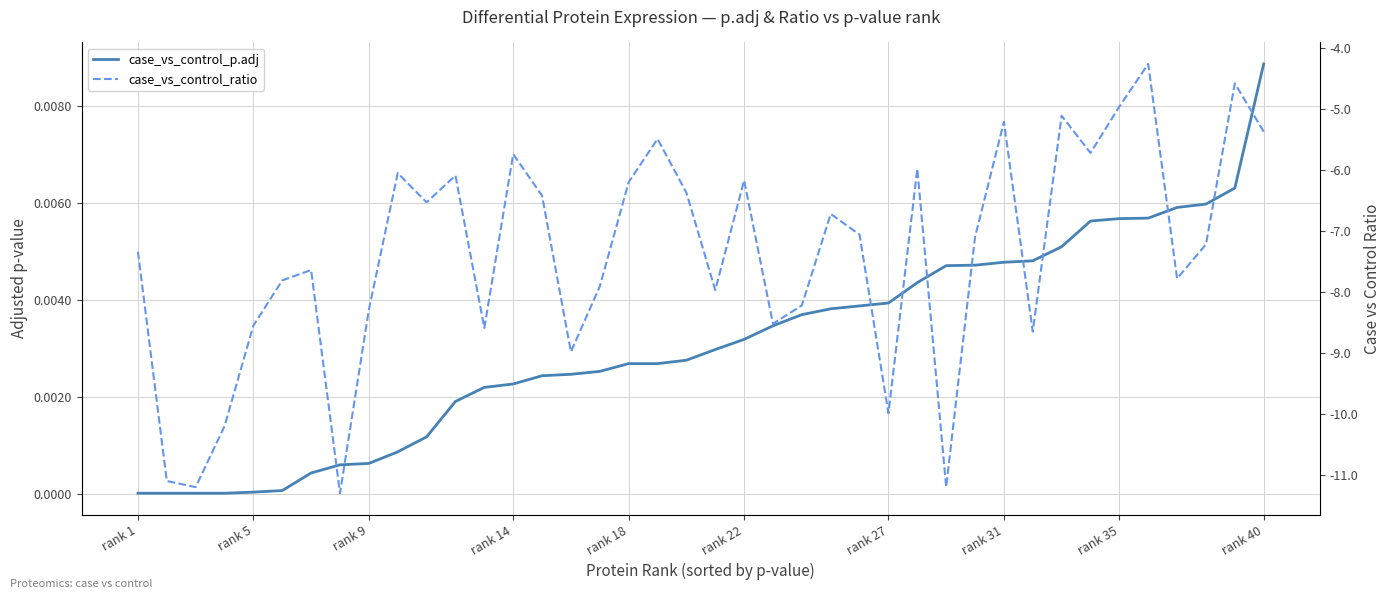

What are all the series names shown in the legend?

case_vs_control_p.adj, case_vs_control_ratio